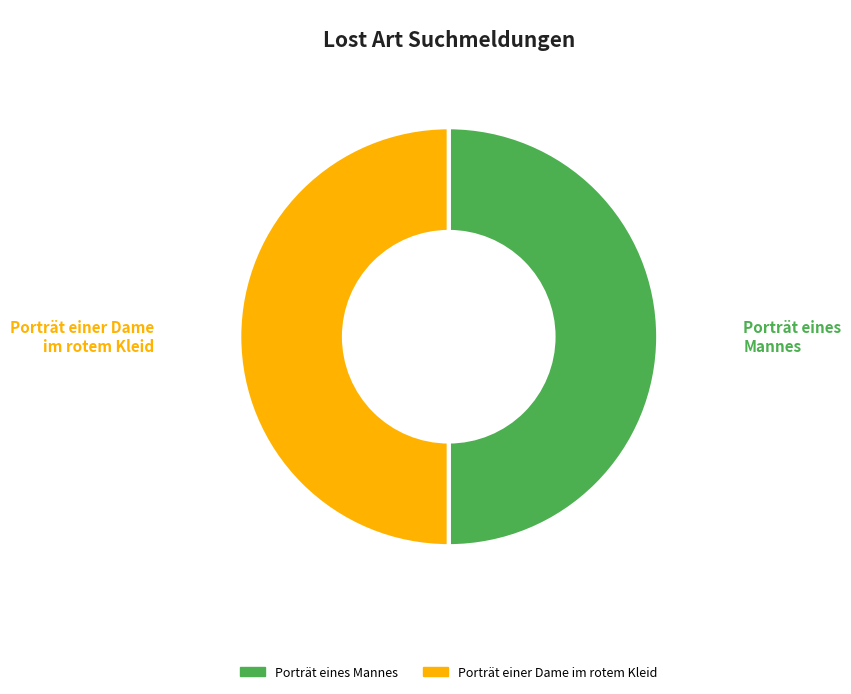

Do Porträt eines Mannes and Porträt einer Dame im rotem Kleid together represent more than half of the pie?

Yes